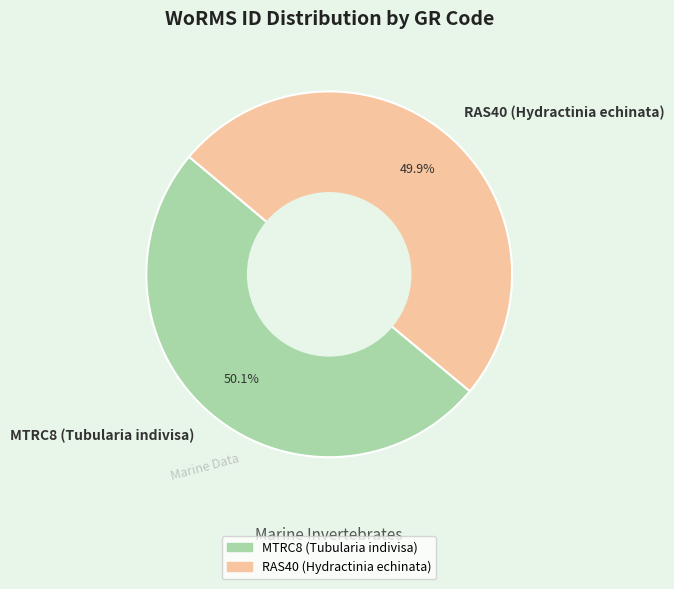

How many slices are in this pie chart?

2